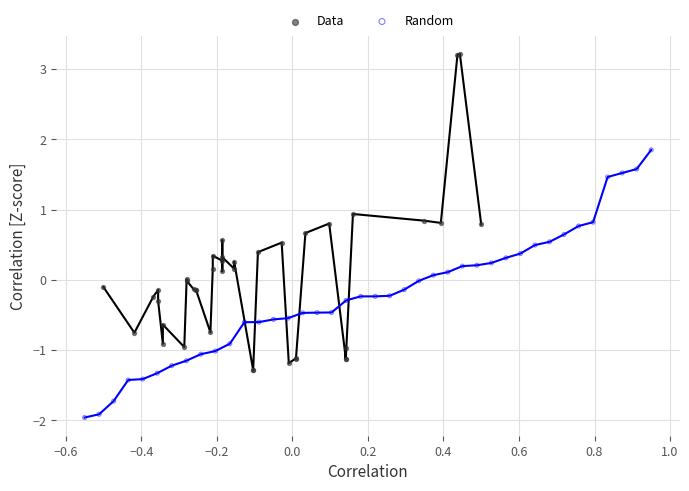

Which series reaches the maximum Y coordinate?

Data